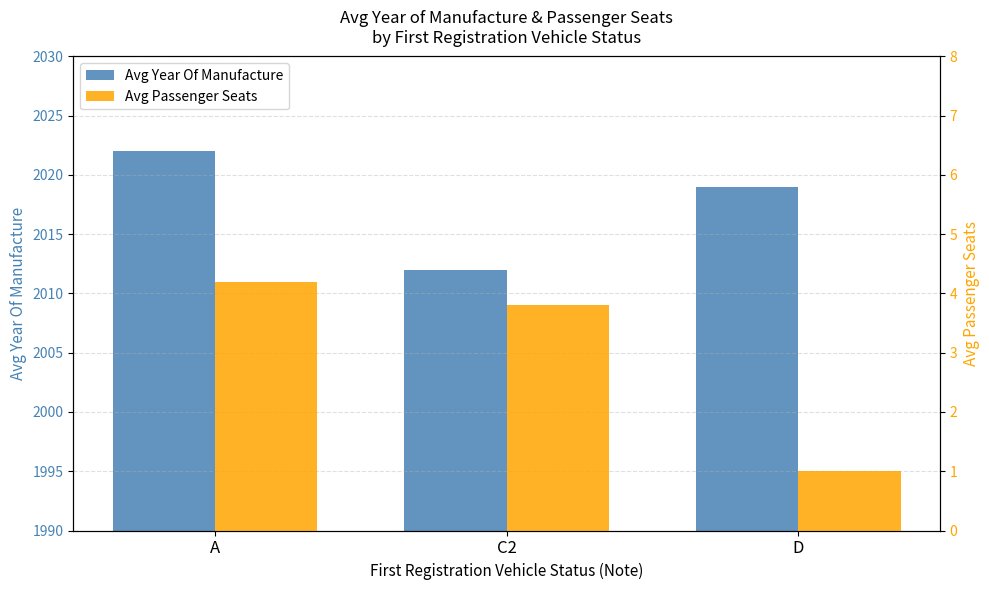

Which category has the highest value in the Avg Year Of Manufacture series?

A